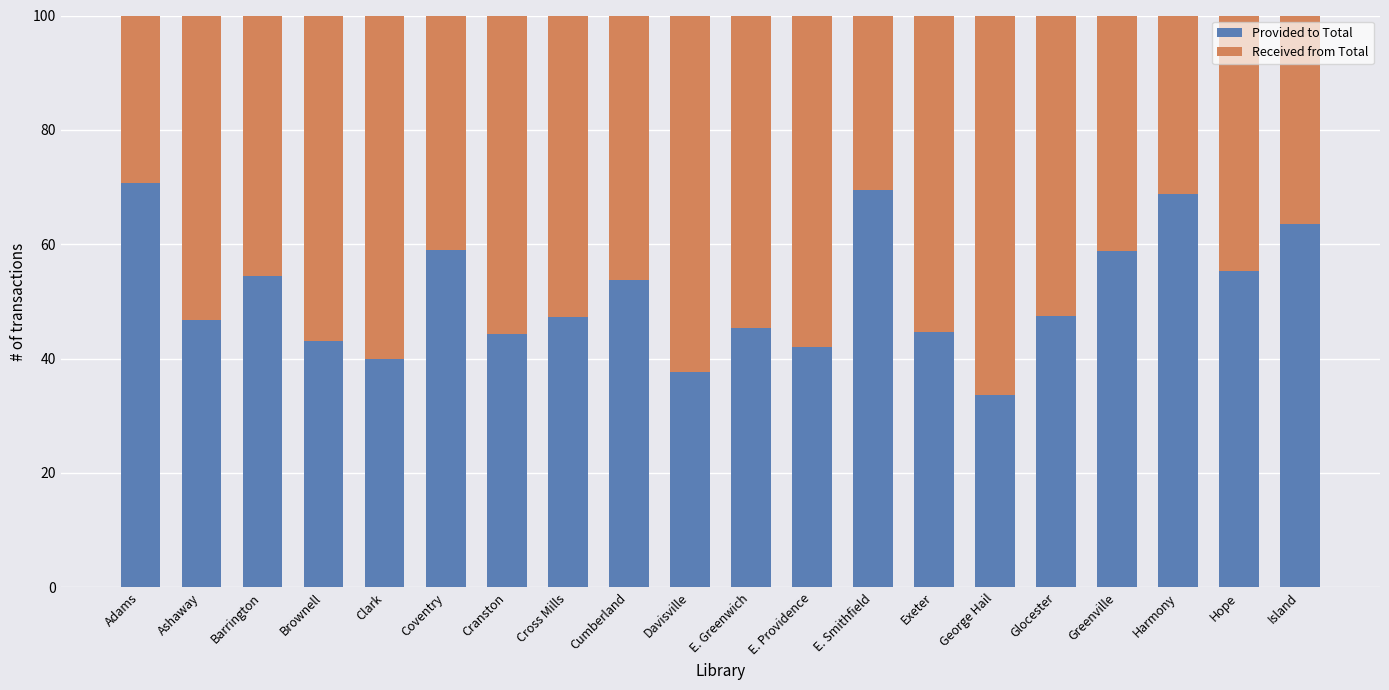

At which label does Provided to Total reach its minimum?

George Hail